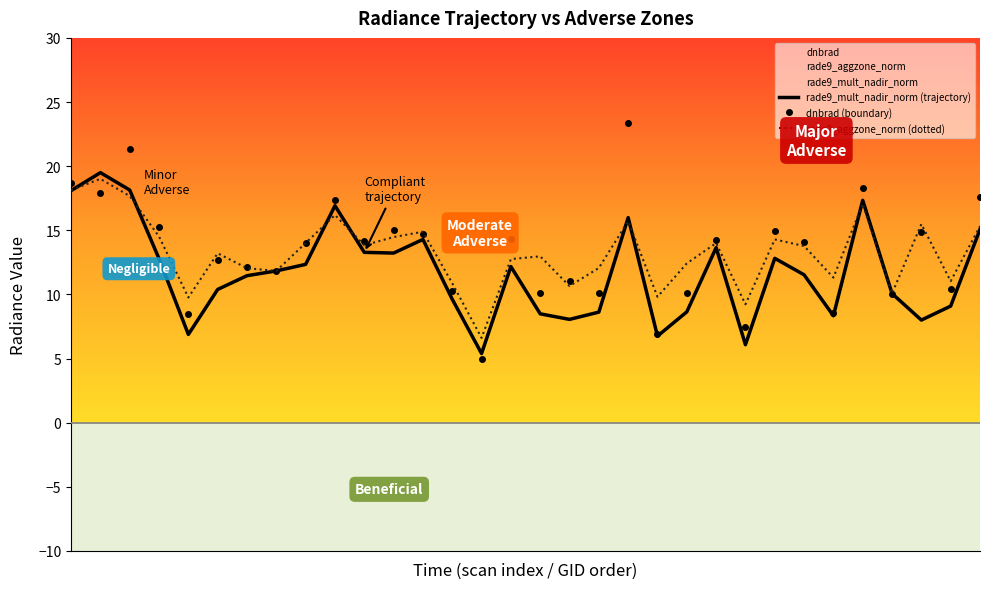

In dnbrad, how many points are higher than both neighbors (excluding endpoints)?

11